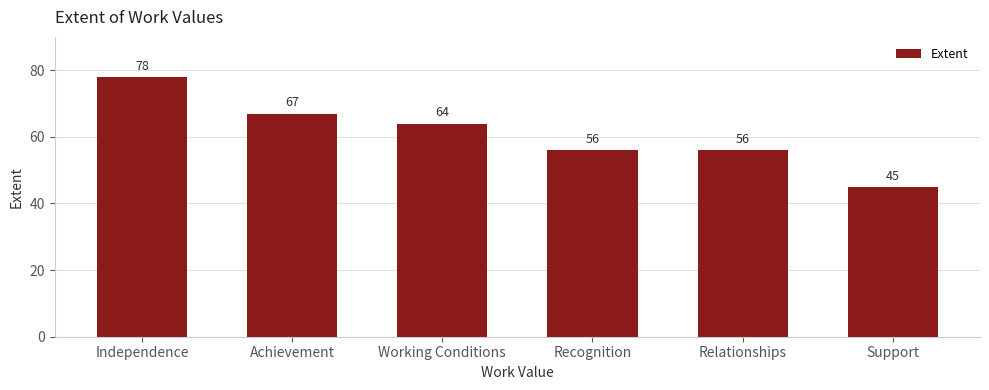

What is the value of the 2nd bar from the left?

67